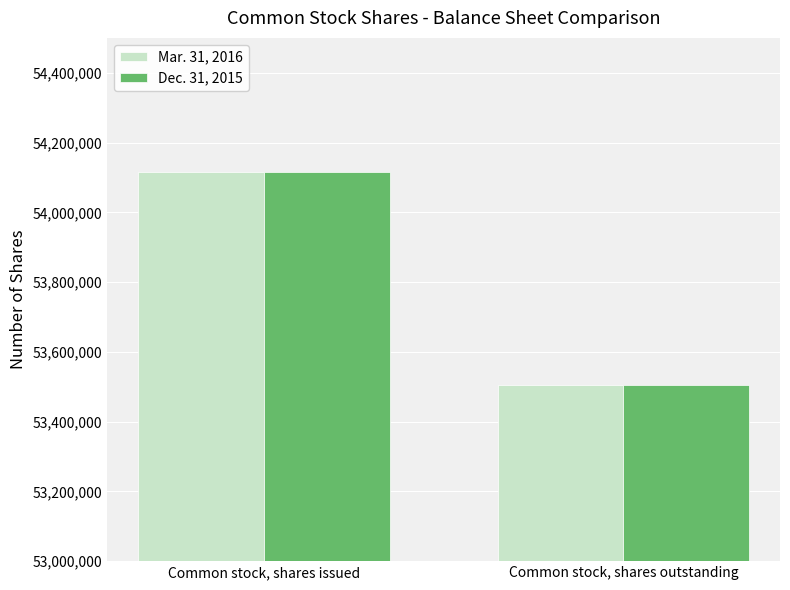

Reading left to right, transcribe all the data shown in this chart.

Mar. 31, 2016: 54114296	53504296
Dec. 31, 2015: 54114296	53504296